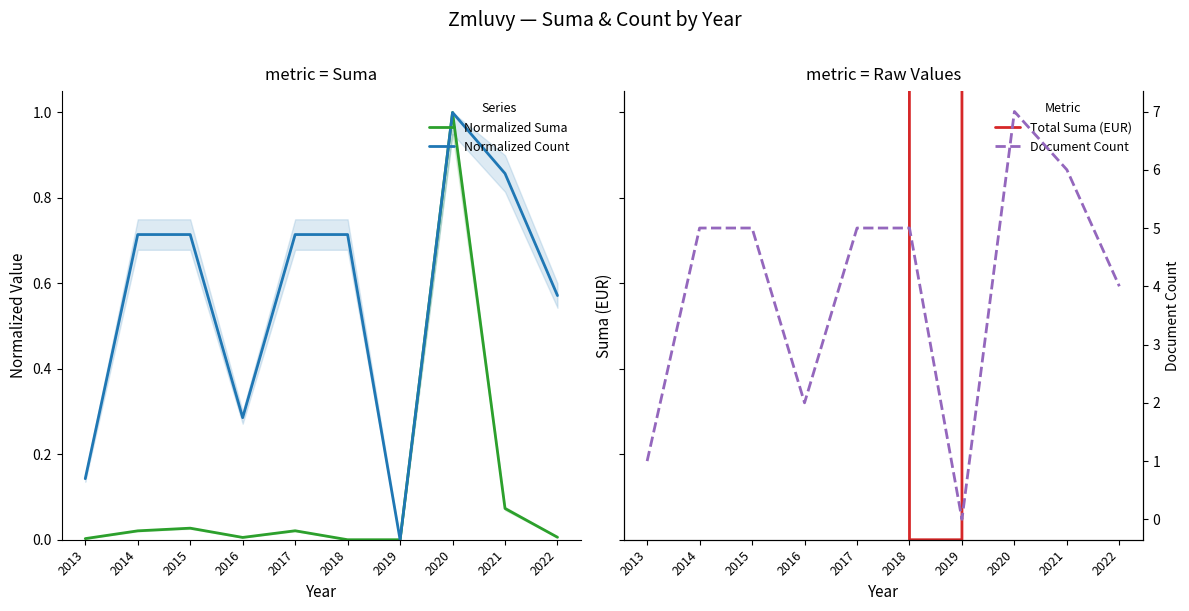

Reading left to right, what are all the values shown in this chart?

Normalized Suma: 2013=0.0	2014=0.0	2015=0.0	2016=0.0	2017=0.0	2018=0.0	2019=0.0	2020=1.0	2021=0.1	2022=0.0
Normalized Count: 2013=0.1	2014=0.7	2015=0.7	2016=0.3	2017=0.7	2018=0.7	2019=0.0	2020=1.0	2021=0.9	2022=0.6
Total Suma (EUR): 2013=90.0	2014=719.0	2015=935.0	2016=186.0	2017=725.0	2018=0.0	2019=0.0	2020=34576.0	2021=2530.8	2022=200.0
Document Count: 2013=1.0	2014=5.0	2015=5.0	2016=2.0	2017=5.0	2018=5.0	2019=0.0	2020=7.0	2021=6.0	2022=4.0